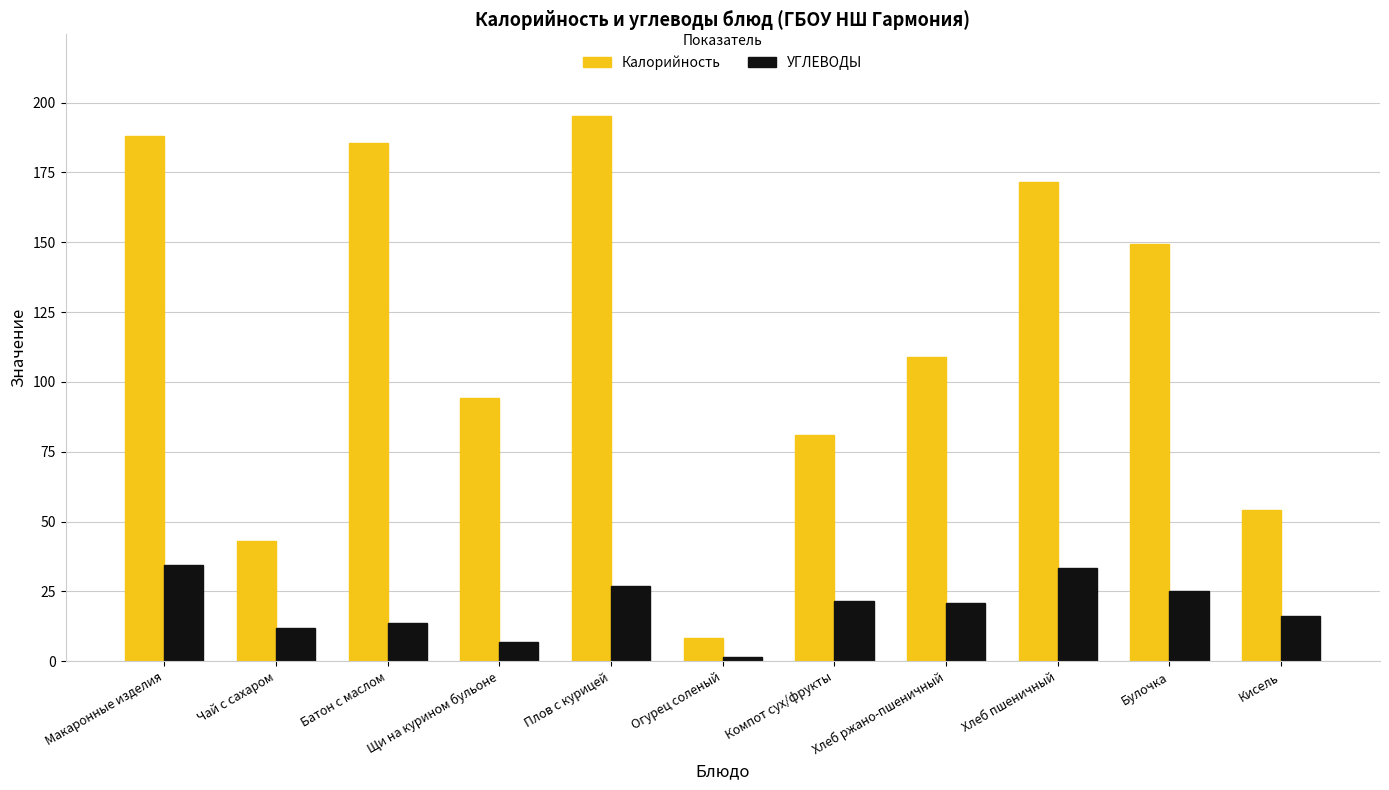

The УГЛЕВОДЫ series shows 25.3 at Булочка. True or false?

True